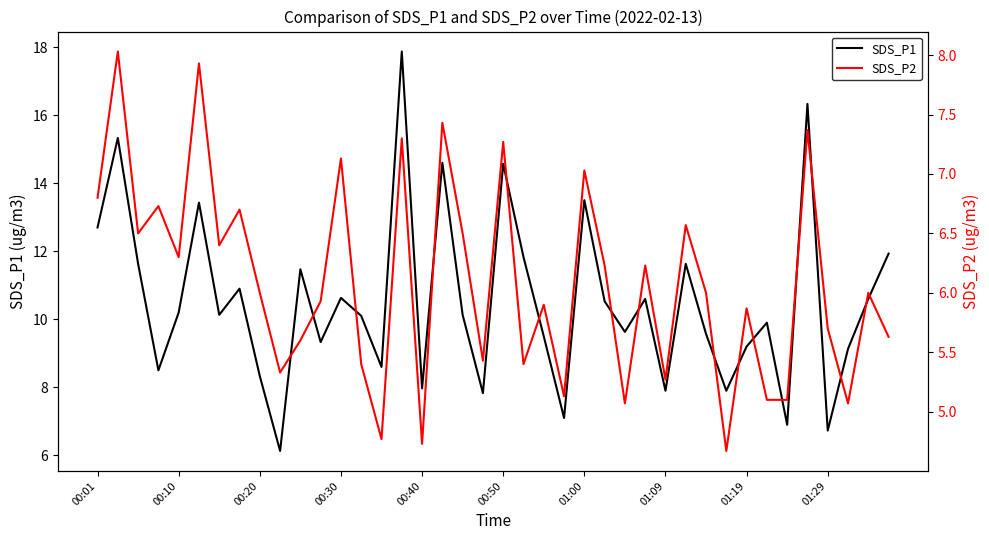

Reading left to right, transcribe all the data shown in this chart.

SDS_P1: 12.7	15.3	11.6	8.5	10.2	13.4	10.1	10.9	8.3	6.1	11.5	9.3	10.6	10.1	8.6	17.9	8.0	14.6	10.1	7.8	14.6	11.8	9.5	7.1	13.5	10.5	9.6	10.6	7.9	11.6	9.6	7.9	9.2	9.9	6.9	16.3	6.7	9.1	10.6	11.9
SDS_P2: 6.8	8.0	6.5	6.7	6.3	7.9	6.4	6.7	6.0	5.3	5.6	5.9	7.1	5.4	4.8	7.3	4.7	7.4	6.5	5.4	7.3	5.4	5.9	5.1	7.0	6.2	5.1	6.2	5.3	6.6	6.0	4.7	5.9	5.1	5.1	7.4	5.7	5.1	6.0	5.6